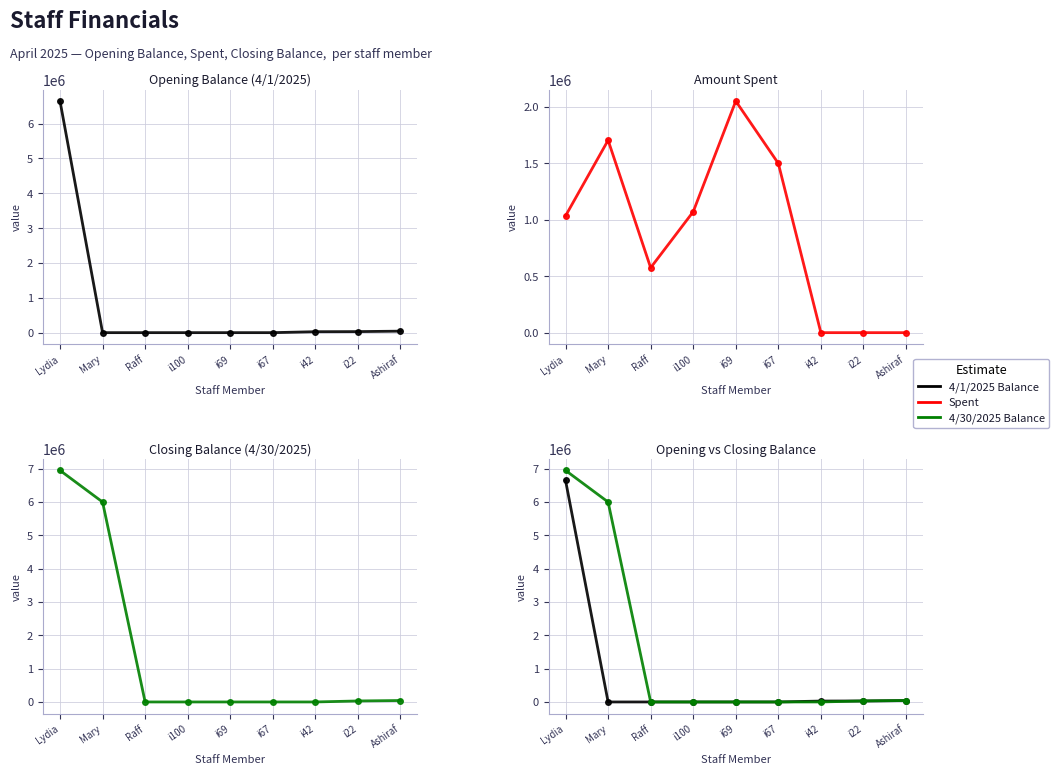

Between which two adjacent categories do 4/1/2025 Balance and Spent first intersect?

Lydia and Mary